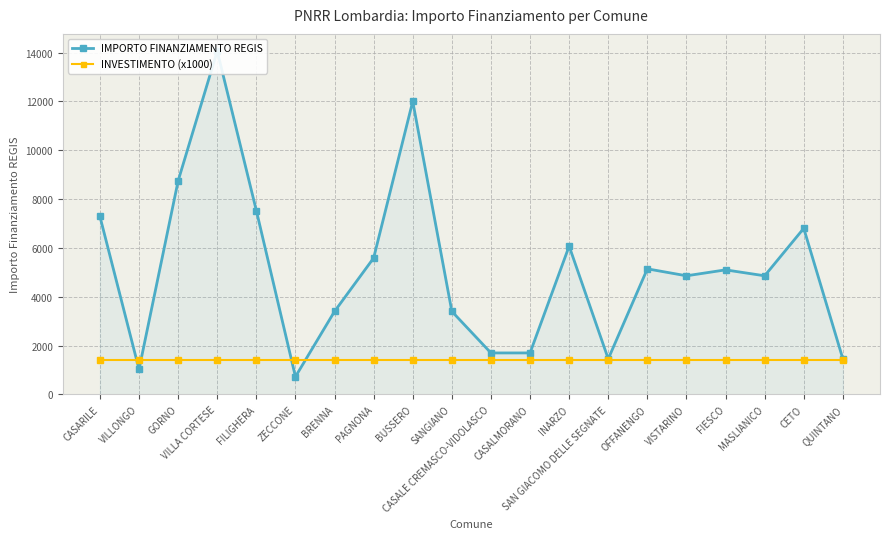

The INVESTIMENTO (x1000) series shows 1400 at FILIGHERA. True or false?

True